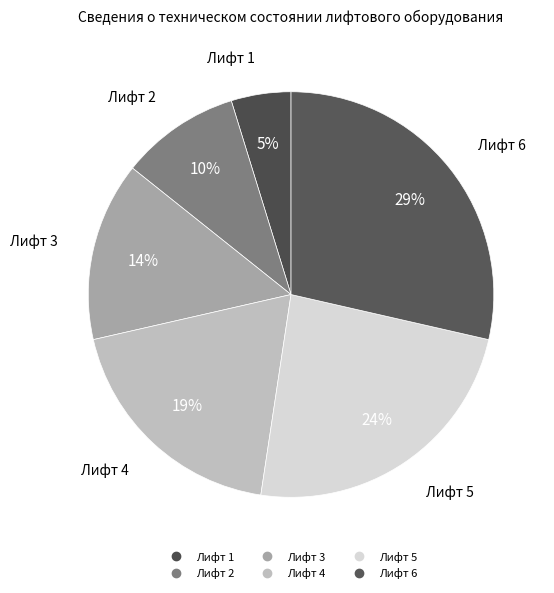

Is there a majority slice in this chart?

No